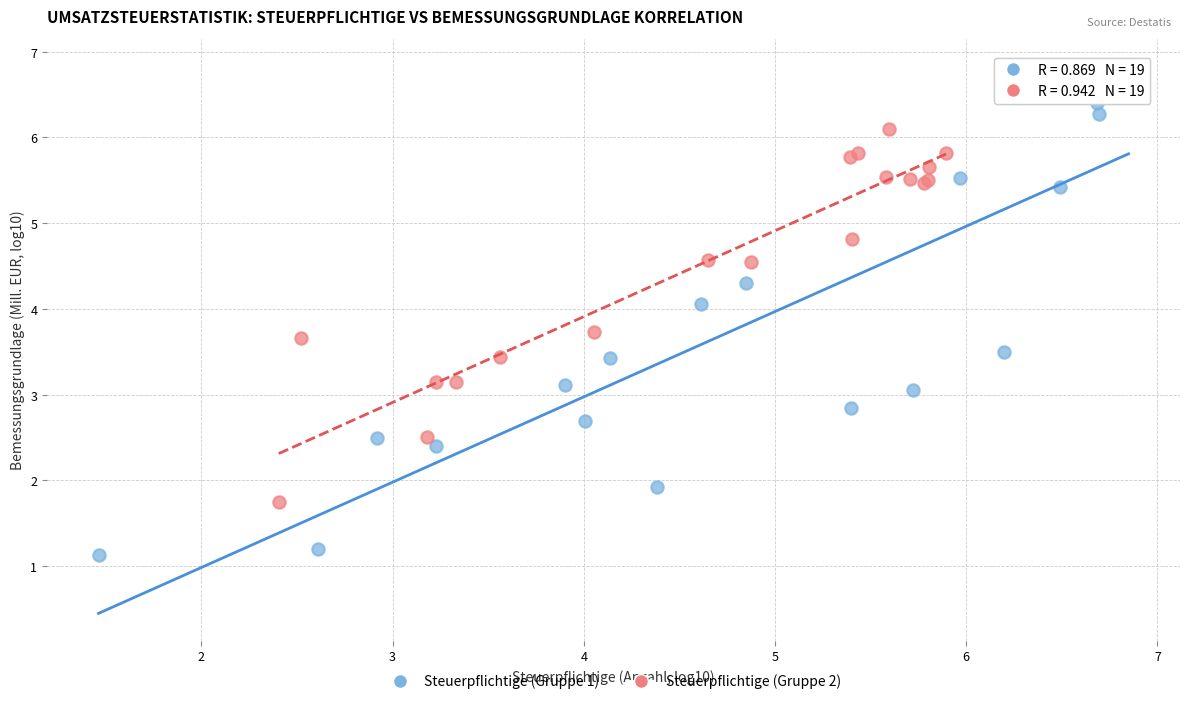

Which series contains the highest Y value?

Steuerpflichtige (Gruppe 1)